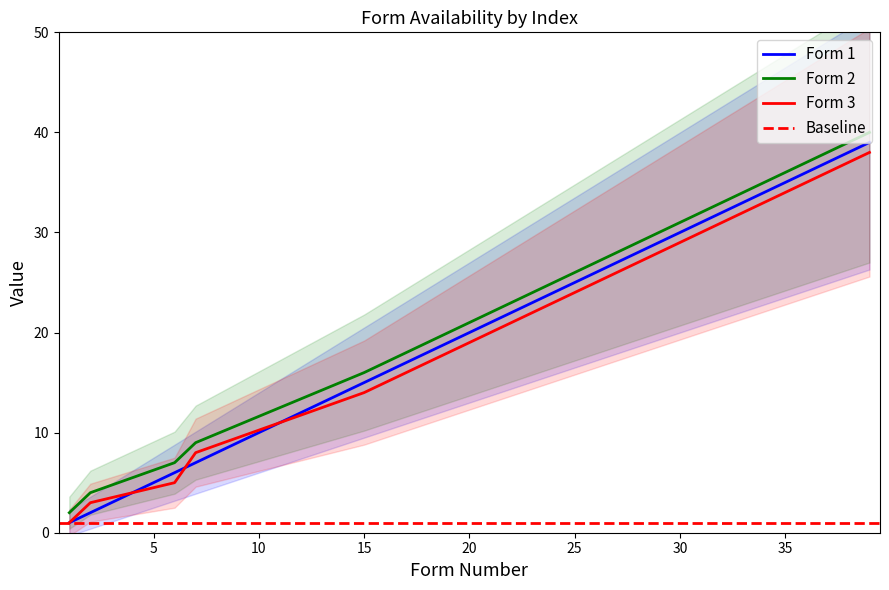

The Form 1 series shows 8 at 15. True or false?

False